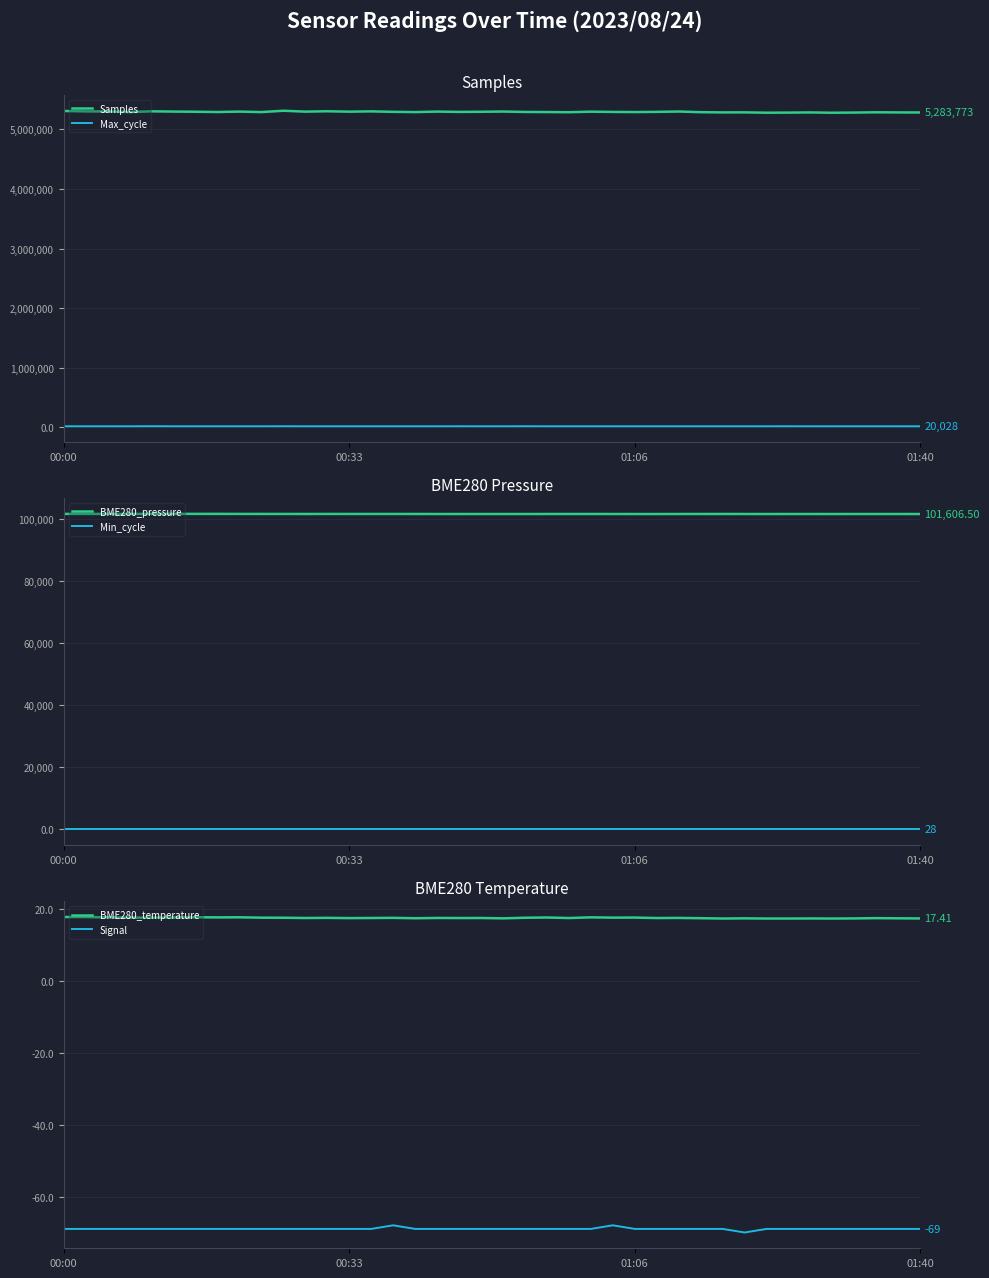

The value of Samples at 6 is 2473466.7. True or false?

False